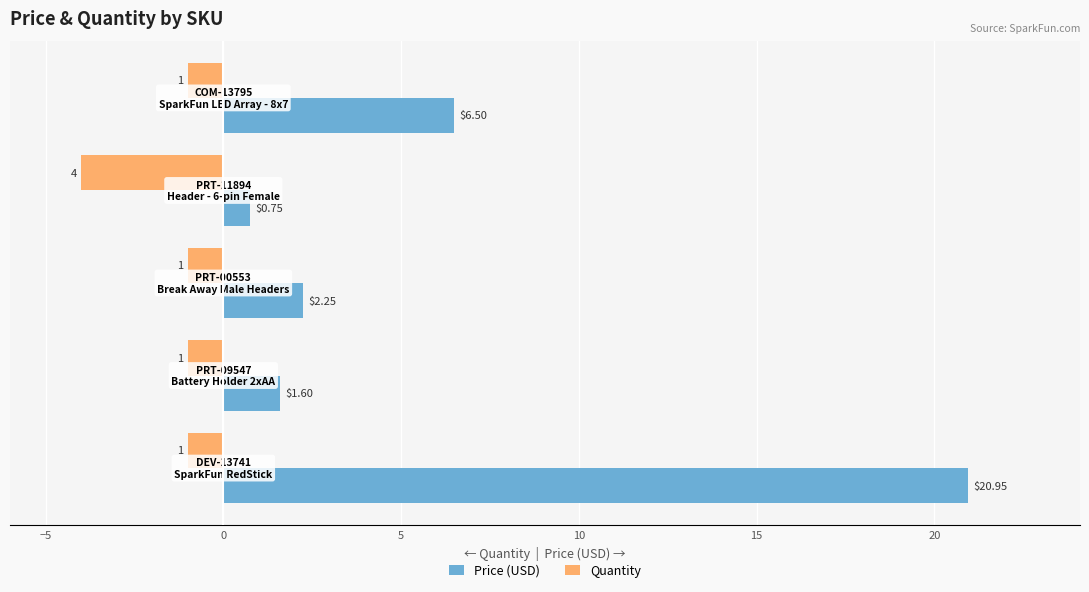

Which series has the largest total across all categories?

Price (USD)